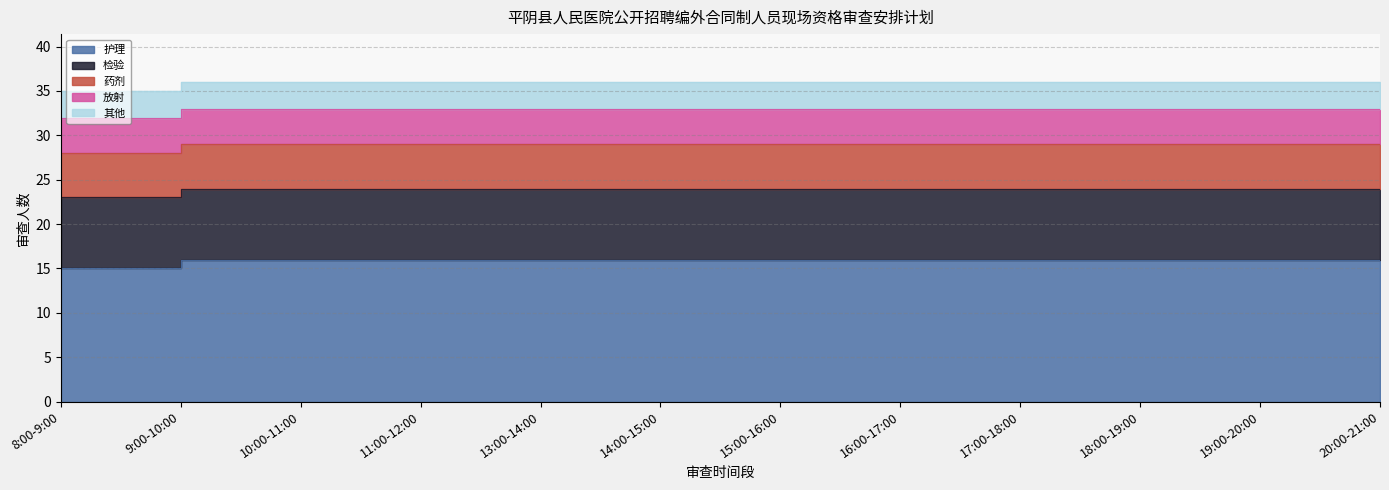

Does the chart display data point markers on the line(s)?

No